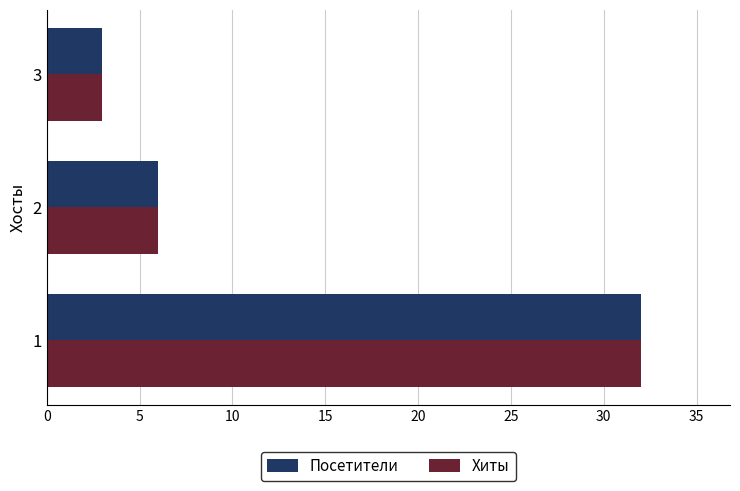

What are all the series names shown in the legend?

Посетители, Хиты